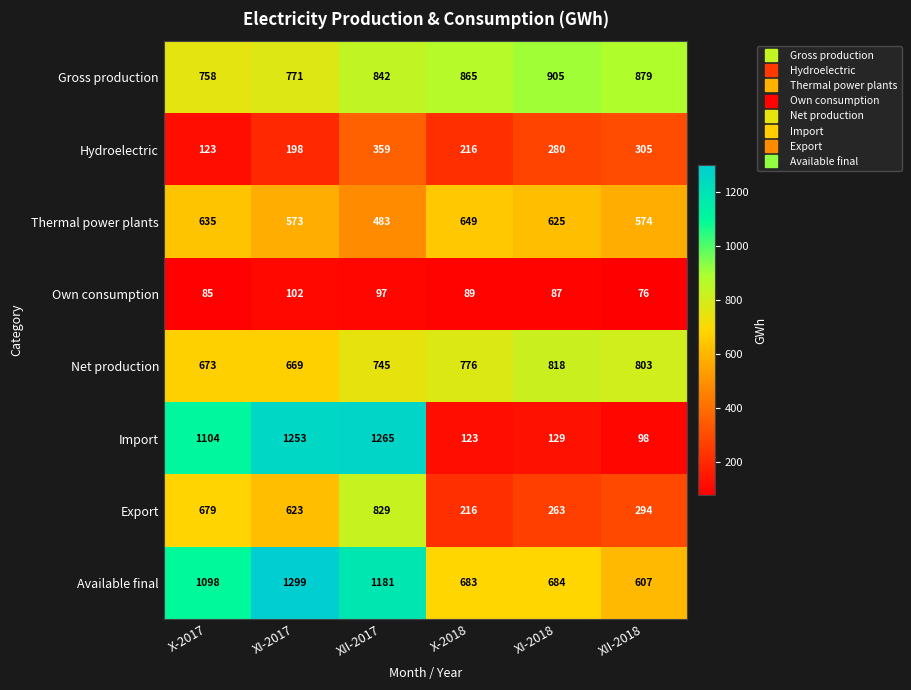

Rank the series by their maximum value, from lowest to highest.

Own consumption, Hydroelectric, Thermal power plants, Net production, Export, Gross production, Import, Available final